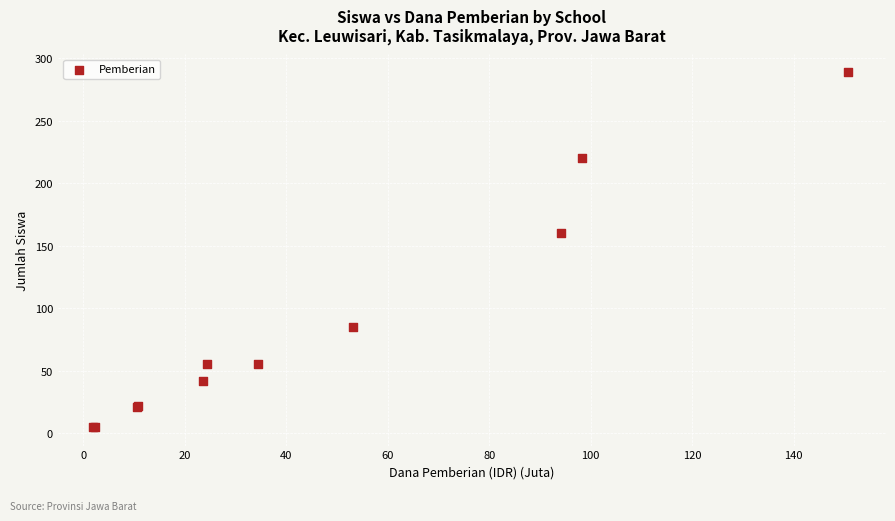

What Y value in the scatter plot is closest to 147?

160